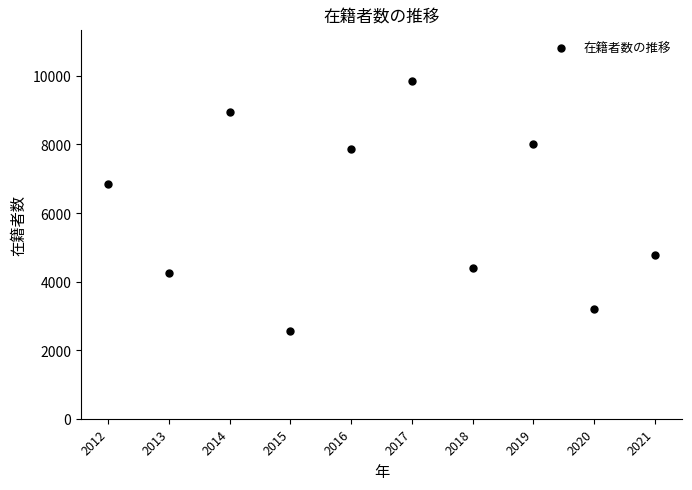

What Y value in the scatter plot is closest to 6210?

6852